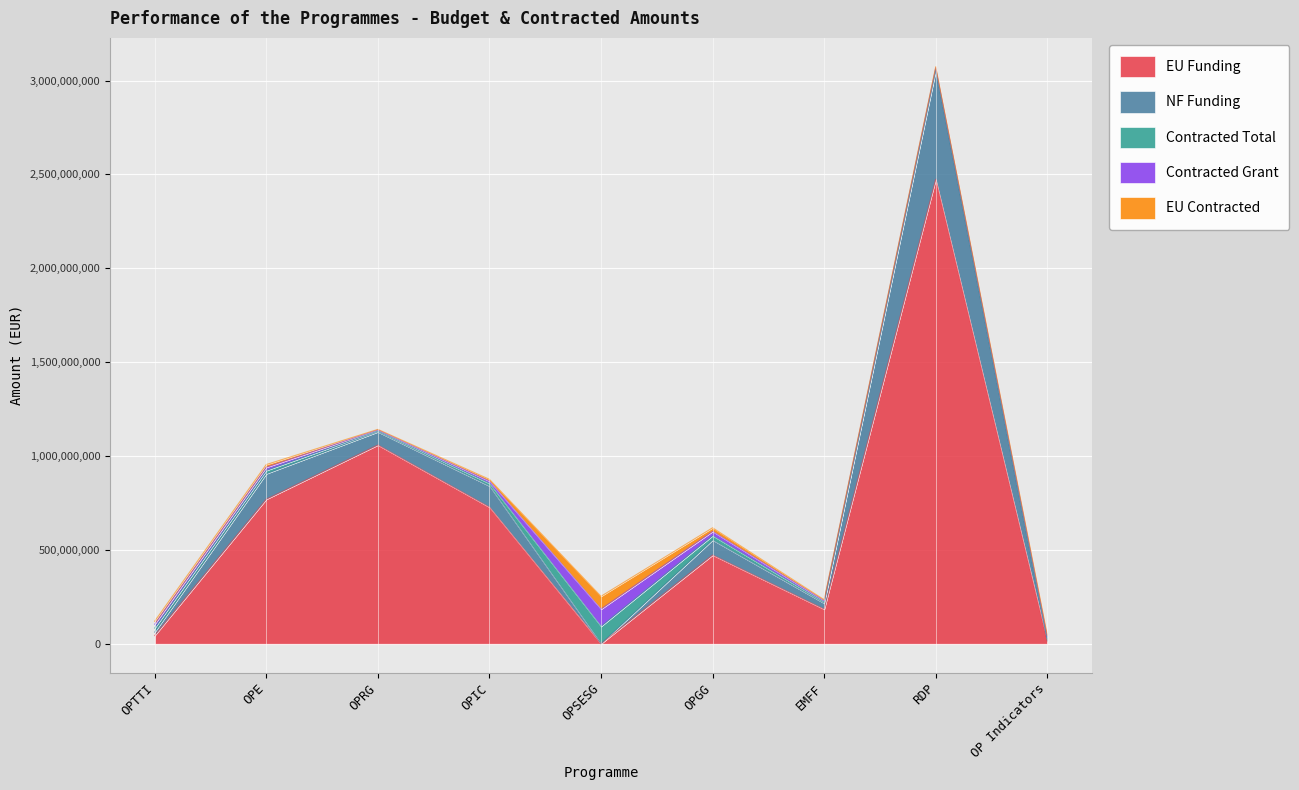

Read the Contracted Grant value at OPGG.

22819389.7